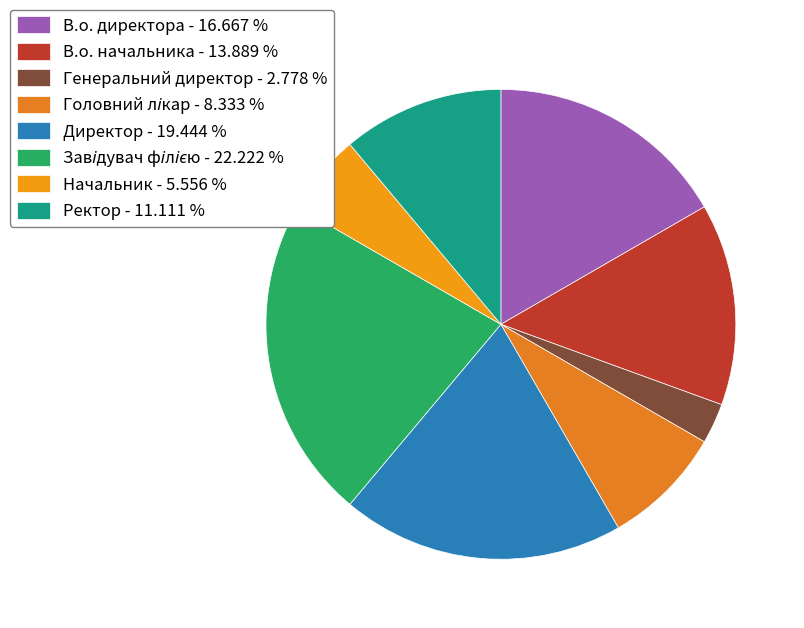

To the nearest percent, what portion does Головний лікар represent?

8%